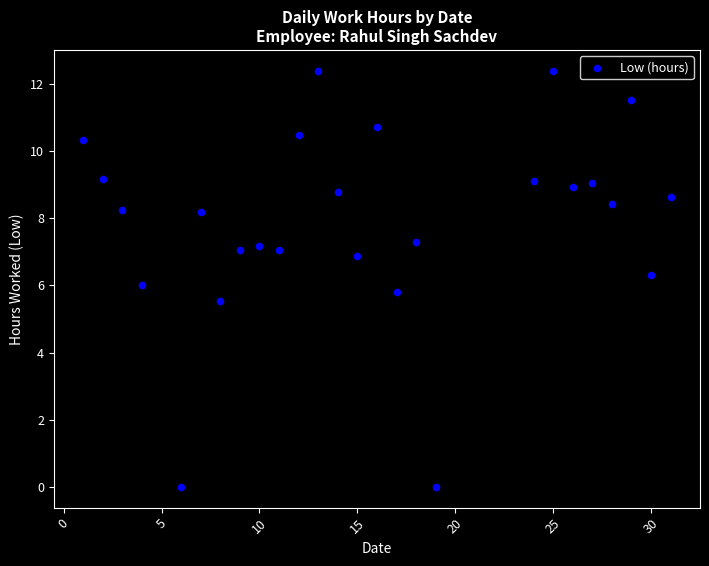

What is the range of Y values (max minus min)?

12.4